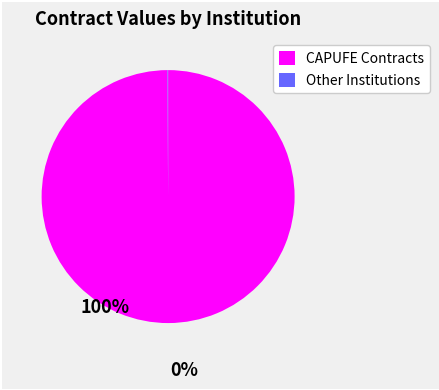

Is there any slice that represents more than half of the pie?

Yes